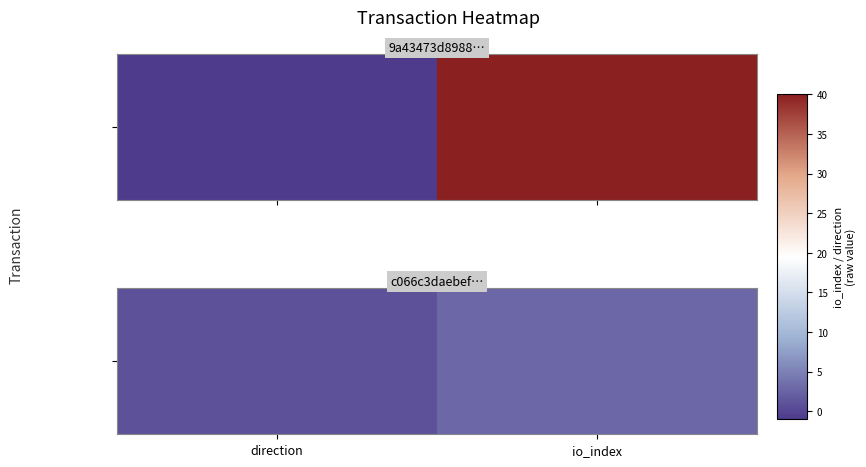

Which has a higher value, direction or io_index?

io_index